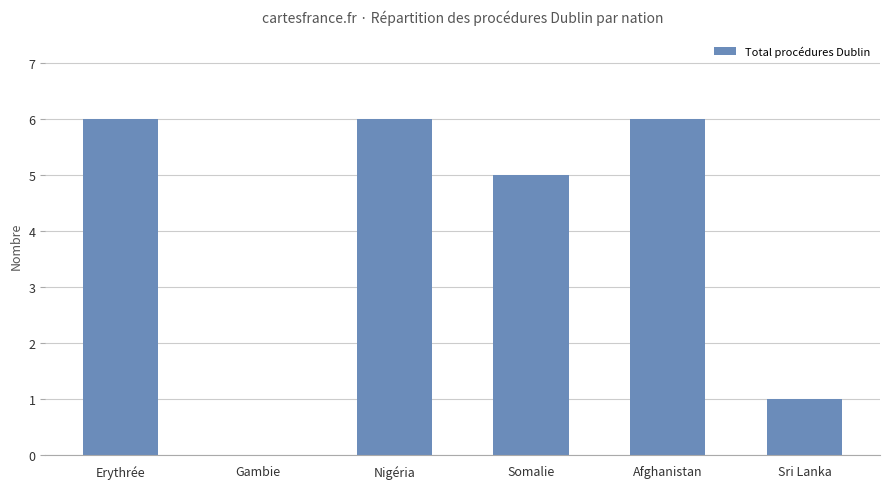

True or false: the data shows 3 at Nigéria.

False